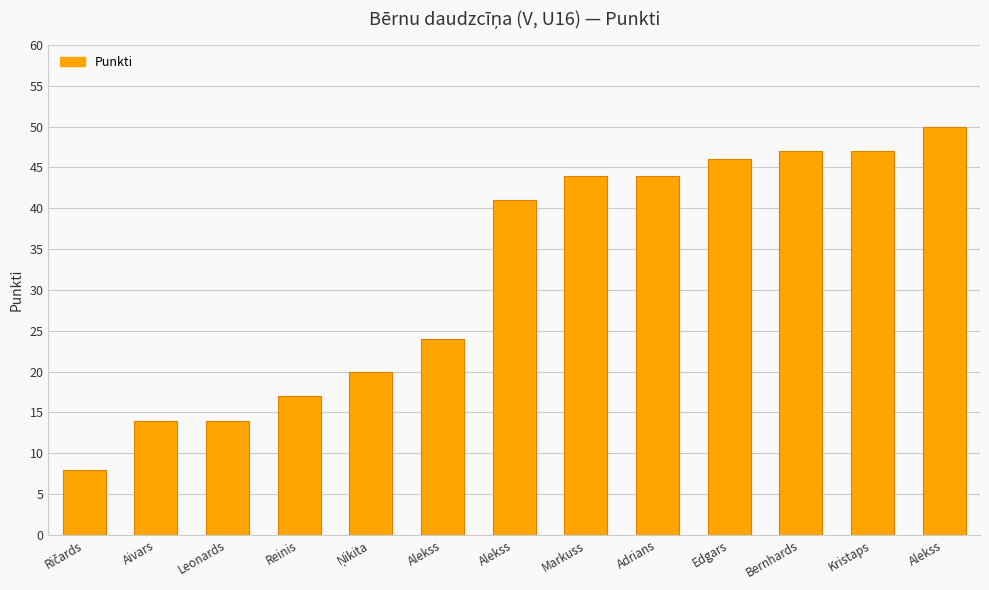

Is it true that the value at Alekss is 26?

False